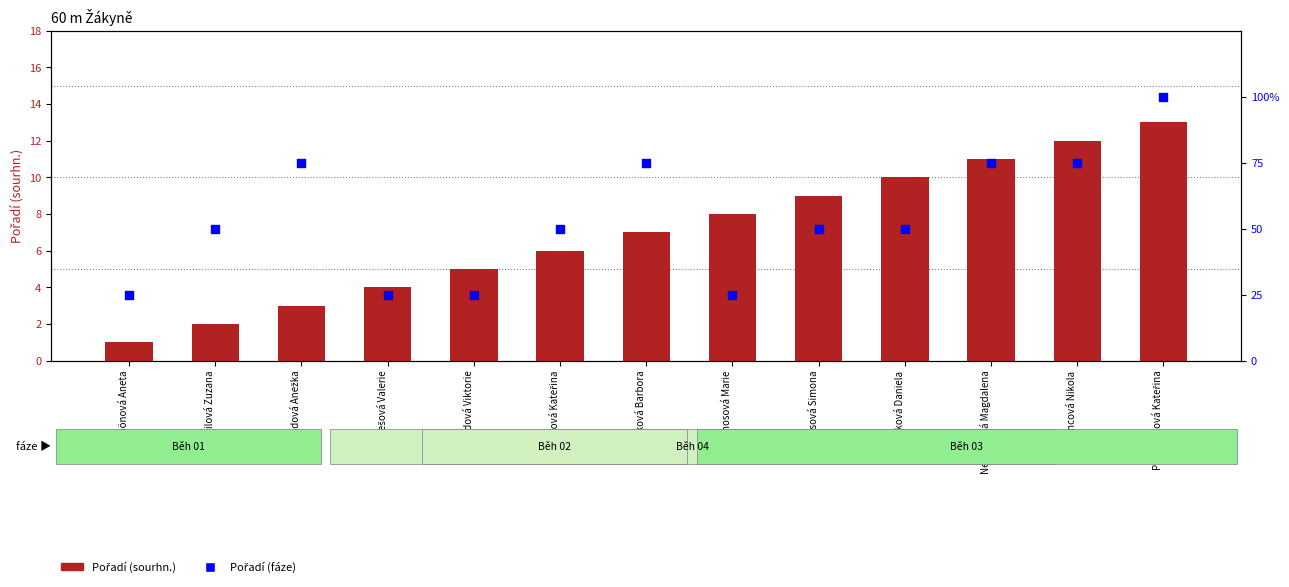

What are all the series names shown in the legend?

Pořadí (sourhn.), Pořadí (fáze)